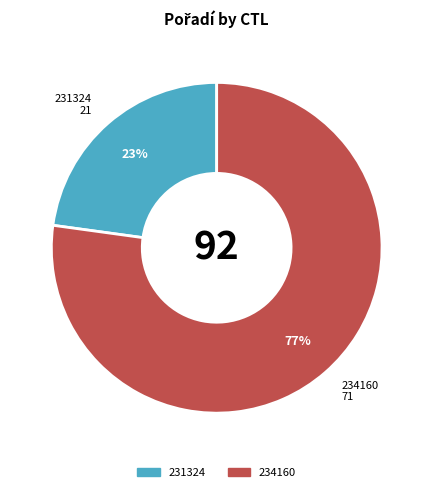

Which slice is the largest?

234160